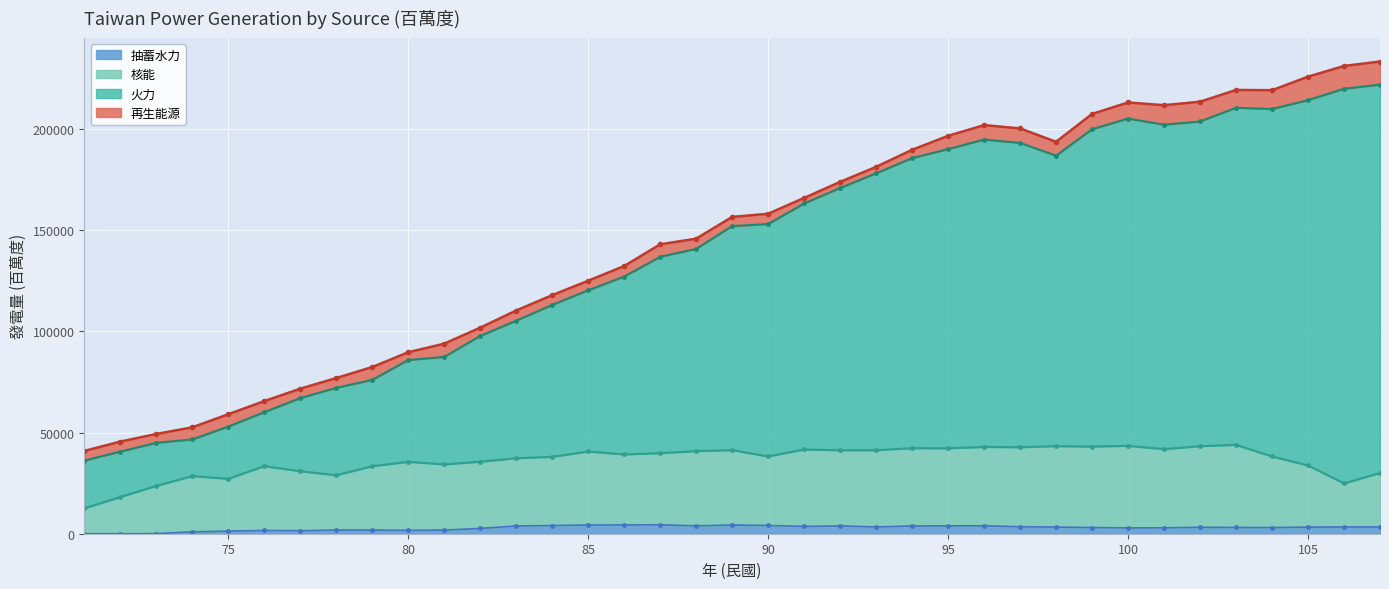

At which label is 核能 closest to 28215?

74